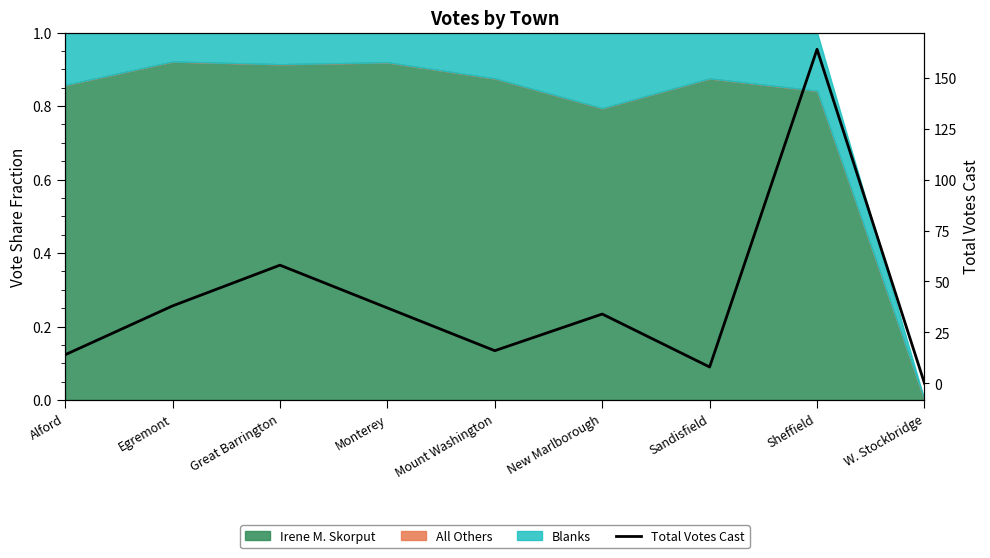

How many interior local valleys (lower than both neighbors) does the data have?

2